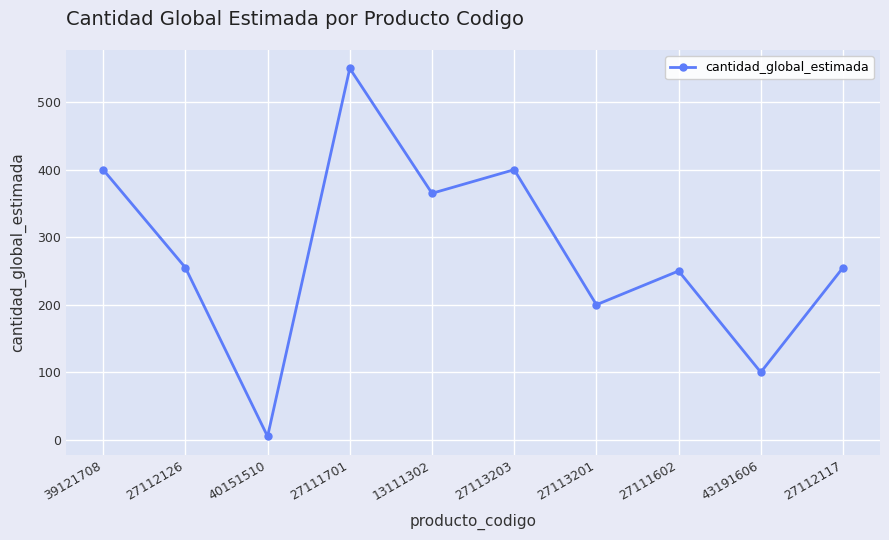

The chart shows a value of 115 at 27111602. True or false?

False